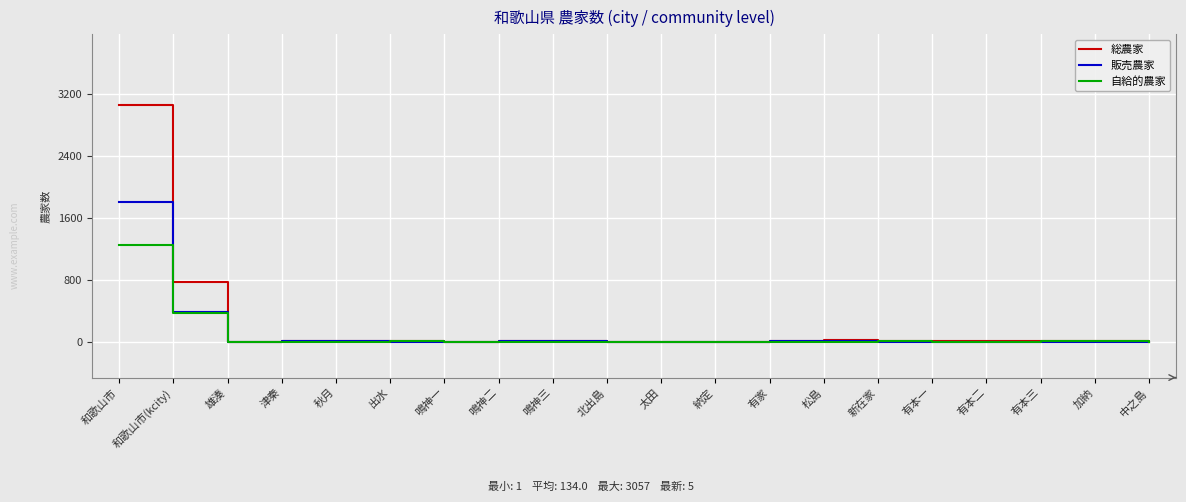

The value of 販売農家 at 和歌山市(kcity) is 391. True or false?

True